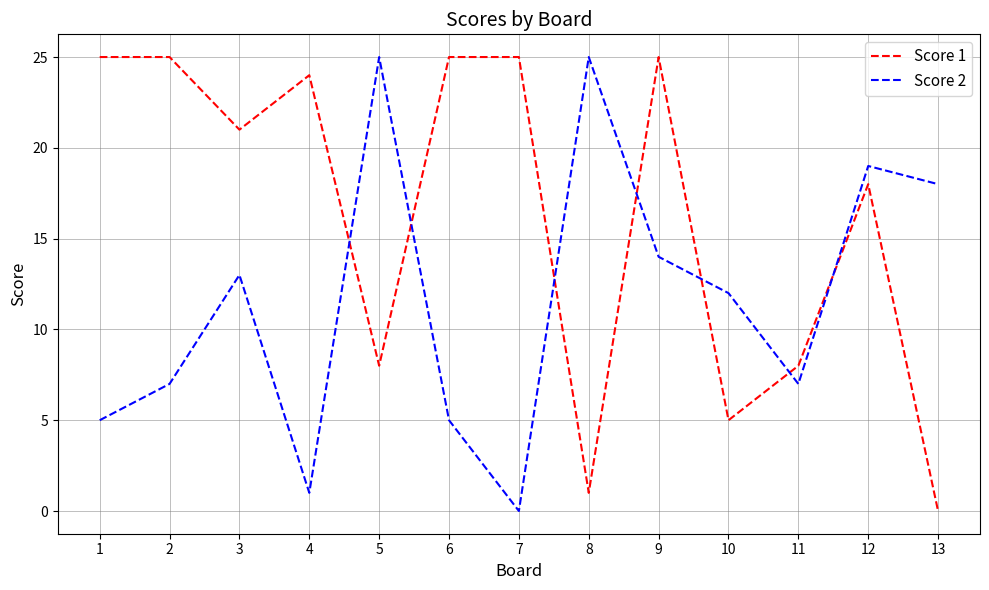

In Score 2, how many points are higher than both neighbors (excluding endpoints)?

4